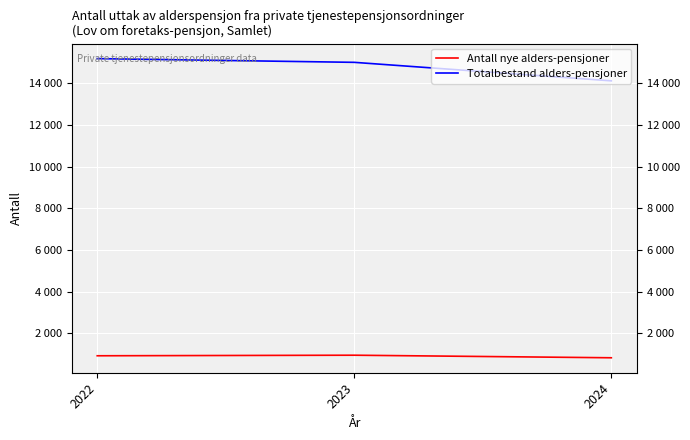

What is the smallest value displayed?

830